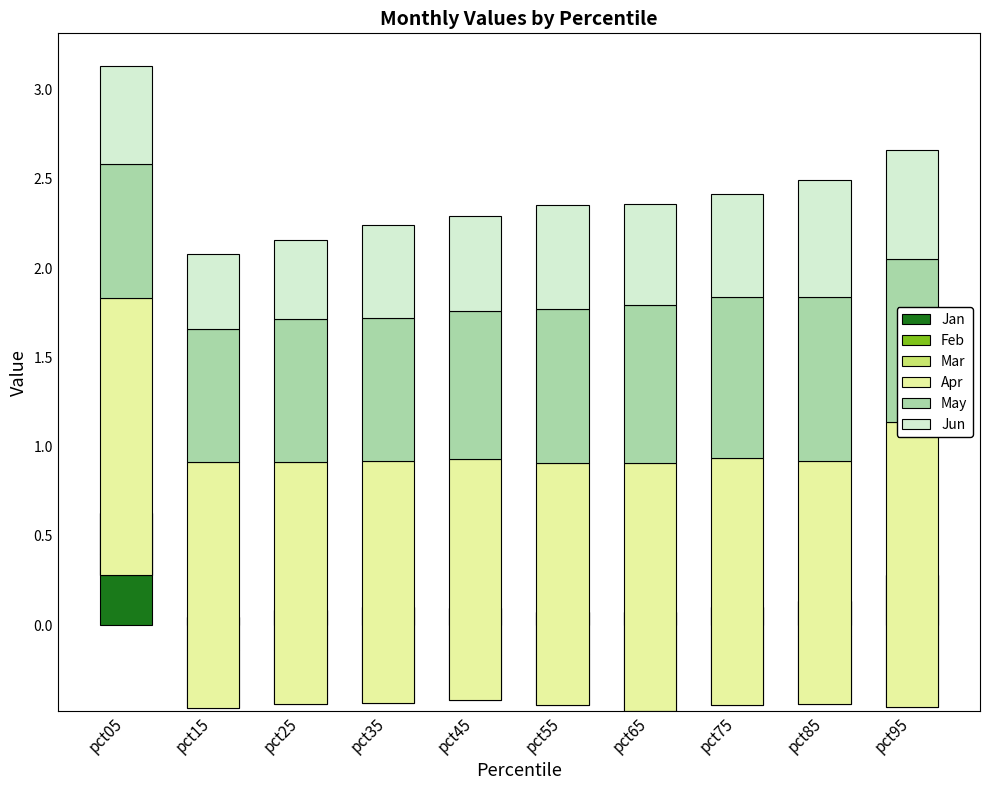

What is the spread (max minus min) of values at pct95?

2.1